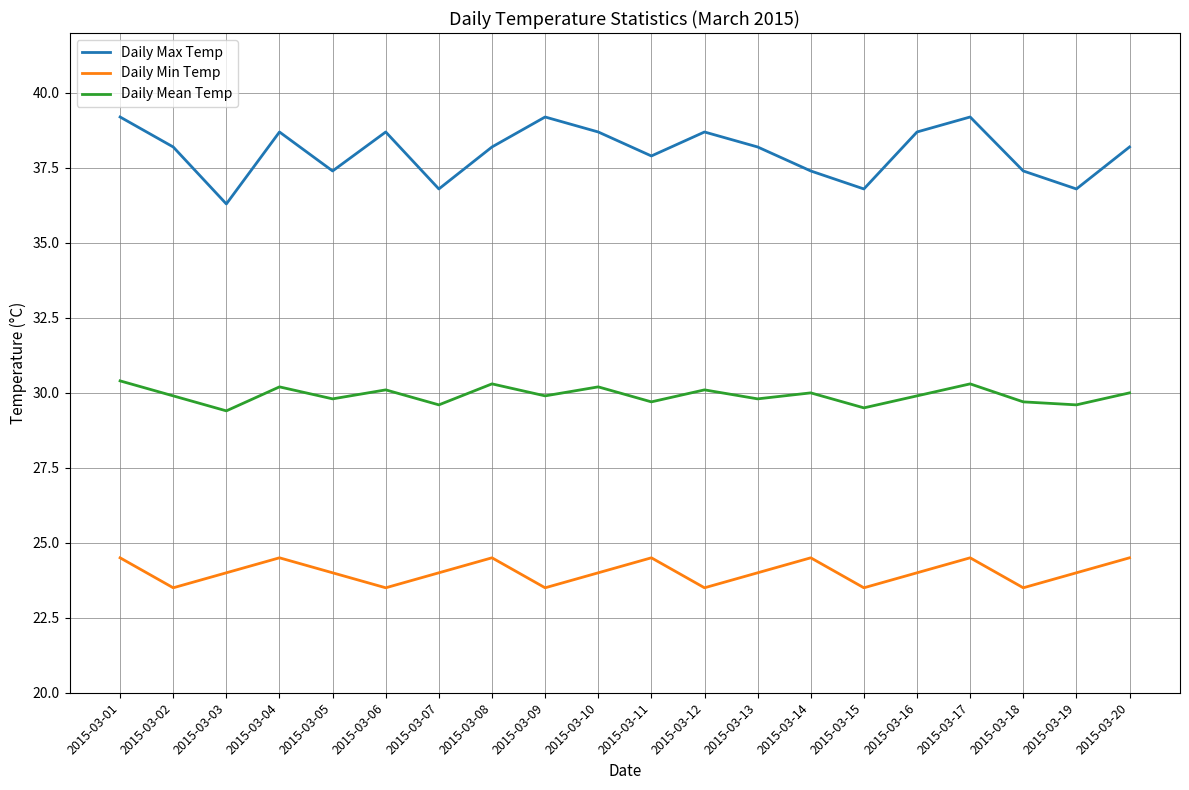

The value of Daily Max Temp at 2015-03-06 is 61.8. True or false?

False